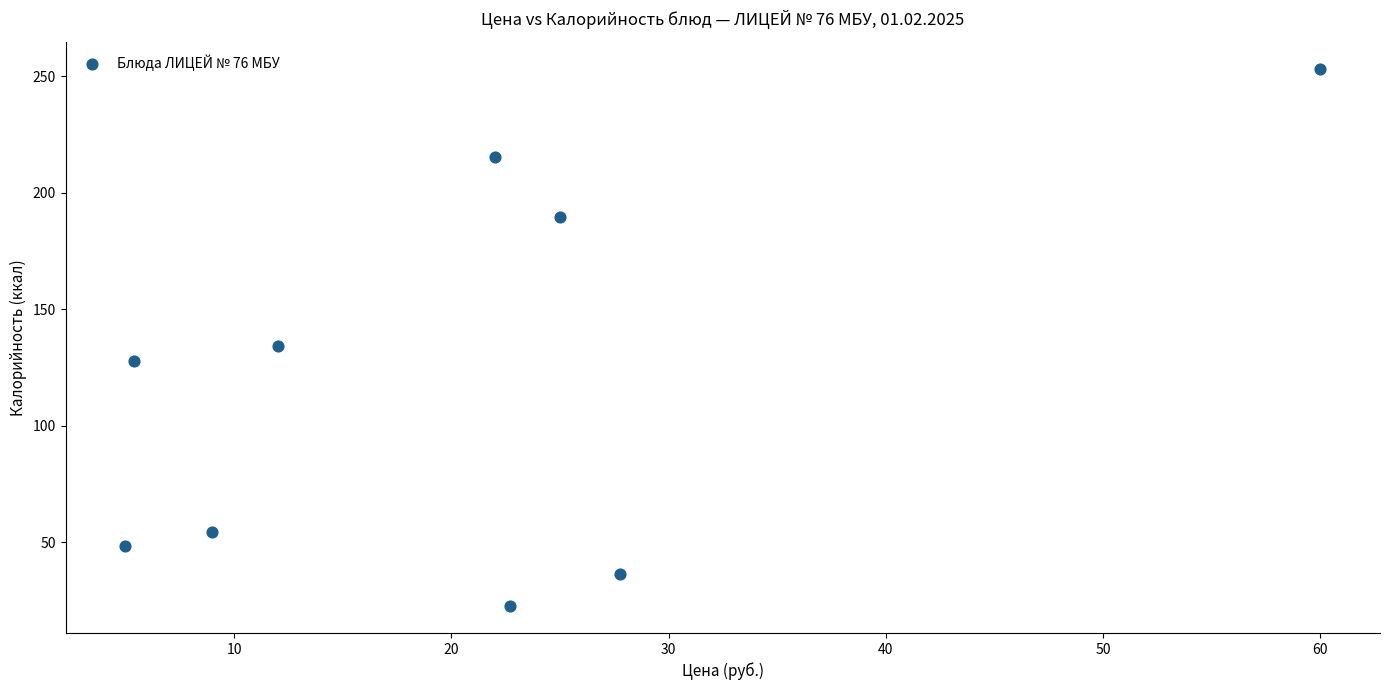

What Y value in the scatter plot is closest to 137?

134.1